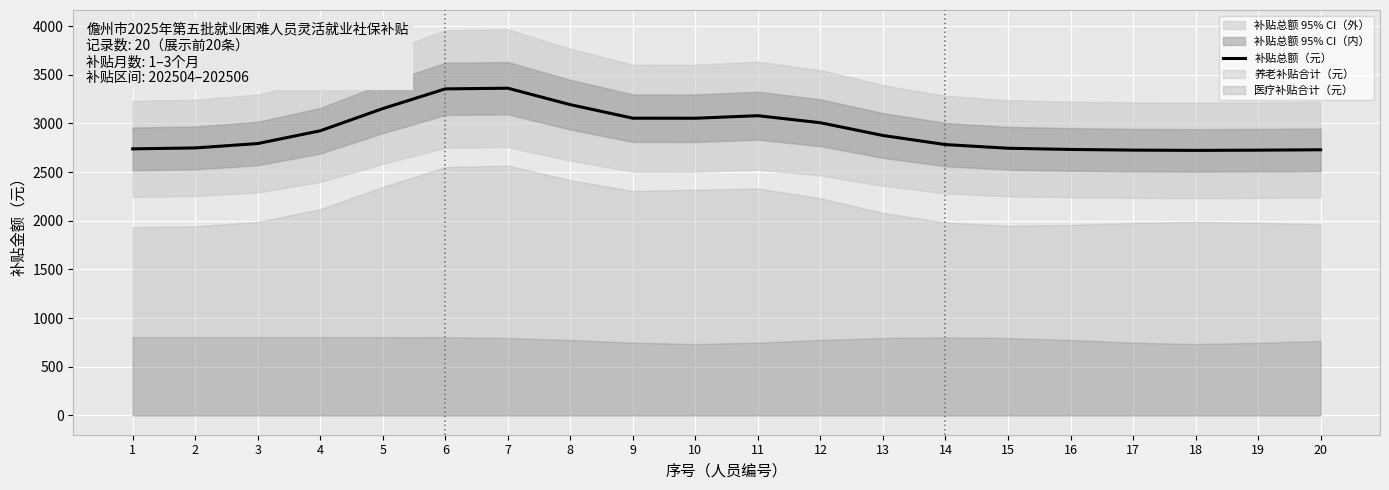

Reading left to right, transcribe all the data shown in this chart.

2738.5	2748.0	2793.0	2924.1	3152.1	3354.6	3361.6	3192.5	3053.5	3053.1	3079.1	3006.8	2875.9	2782.4	2744.7	2732.4	2725.6	2722.6	2725.1	2729.1